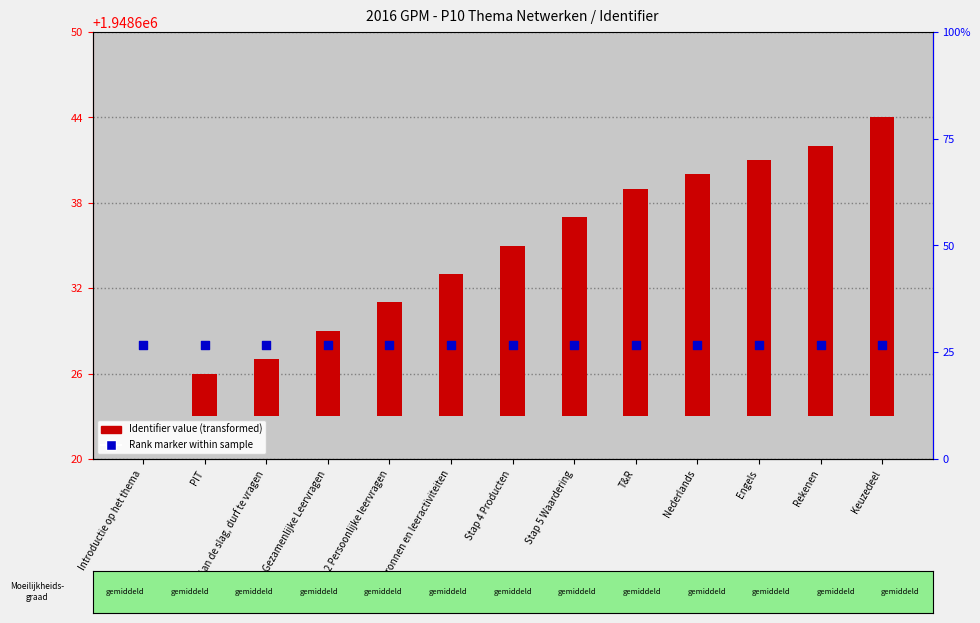

At how many categories does at least one series exceed 1240138?

13